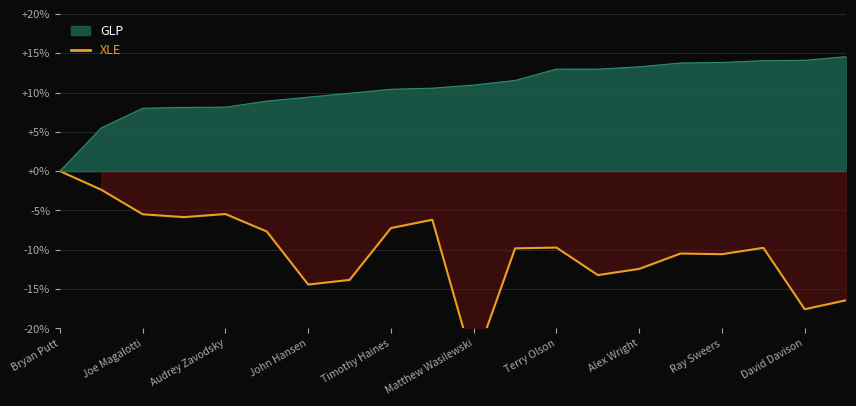

At which label does the data first exceed -9?

Bryan Putt